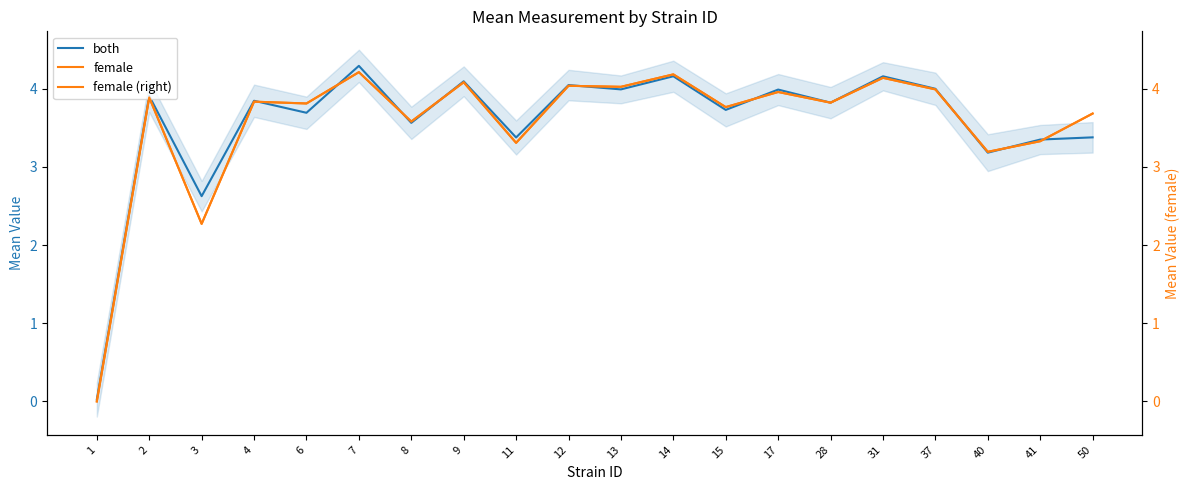

Which series ends up on top after the final intersection of female (right) and both?

female (right)